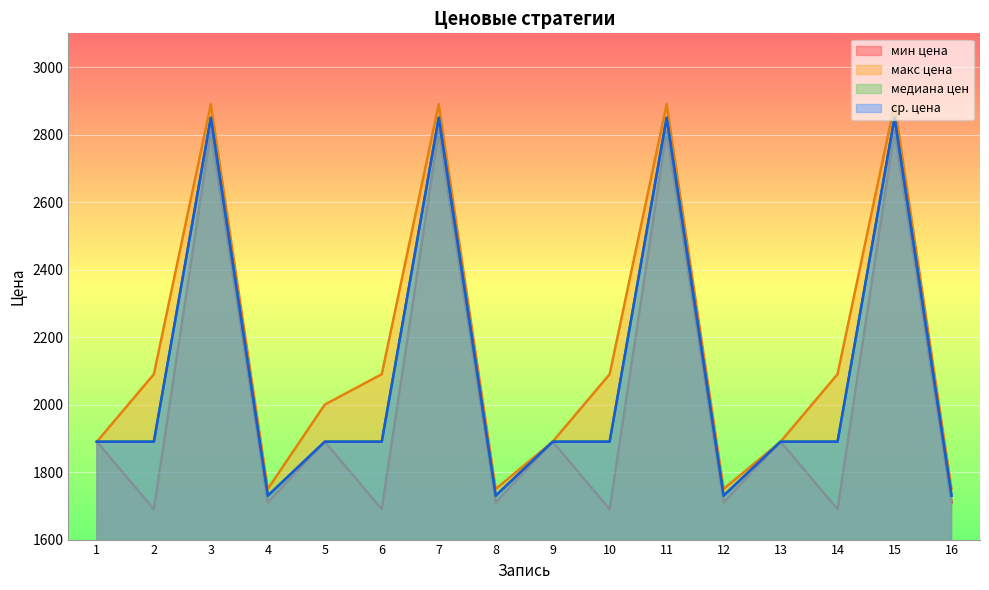

Reading right to left, list all the values displayed in this chart.

мин цена: 16=1710	15=2810	14=1690	13=1890	12=1710	11=2810	10=1690	9=1890	8=1710	7=2810	6=1690	5=1890	4=1710	3=2810	2=1690	1=1890
макс цена: 16=1750	15=2890	14=2090	13=1890	12=1750	11=2890	10=2090	9=1890	8=1750	7=2890	6=2090	5=2000	4=1750	3=2890	2=2090	1=1890
медиана цен: 16=1730	15=2850	14=1890	13=1890	12=1730	11=2850	10=1890	9=1890	8=1730	7=2850	6=1890	5=1890	4=1730	3=2850	2=1890	1=1890
ср. цена: 16=1730	15=2850	14=1890	13=1890	12=1730	11=2850	10=1890	9=1890	8=1730	7=2850	6=1890	5=1890	4=1730	3=2850	2=1890	1=1890